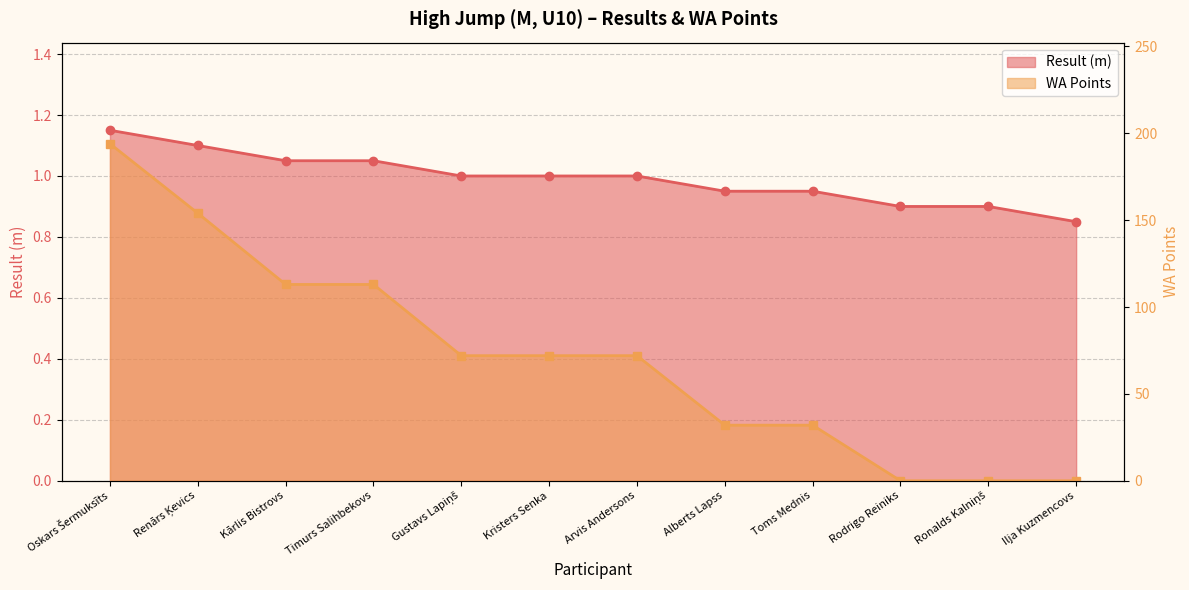

Which series has the widest spread of values?

WA Points